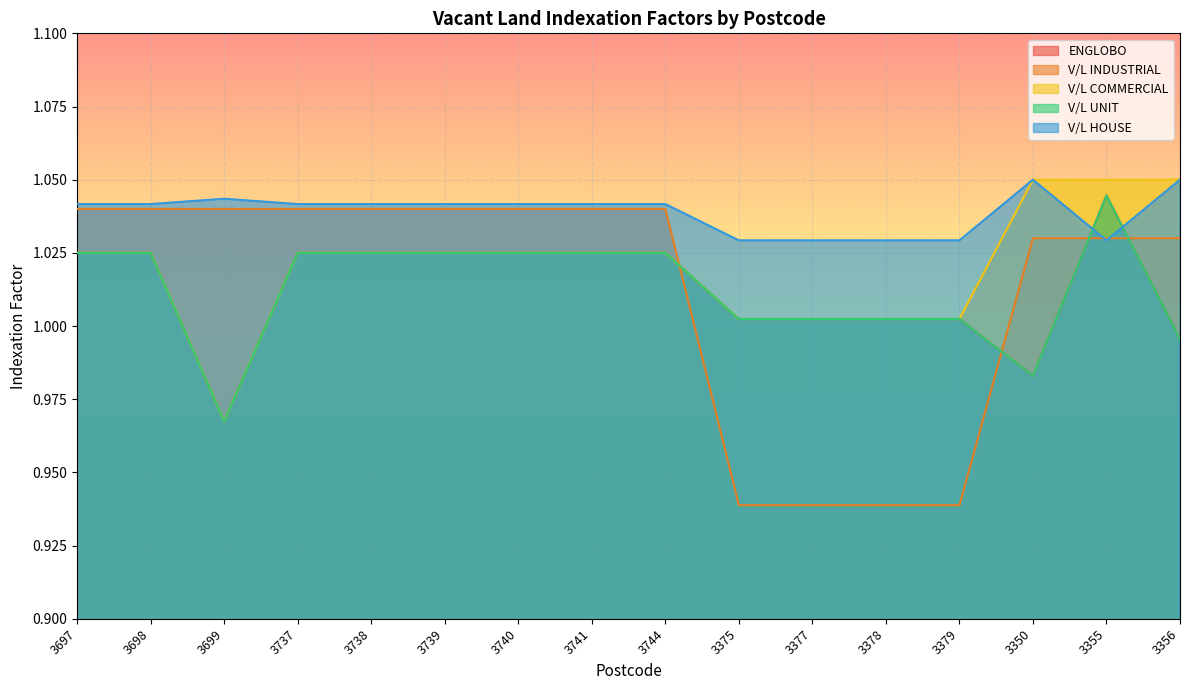

True or false: V/L HOUSE has more than 2 points higher than both neighbors.

False